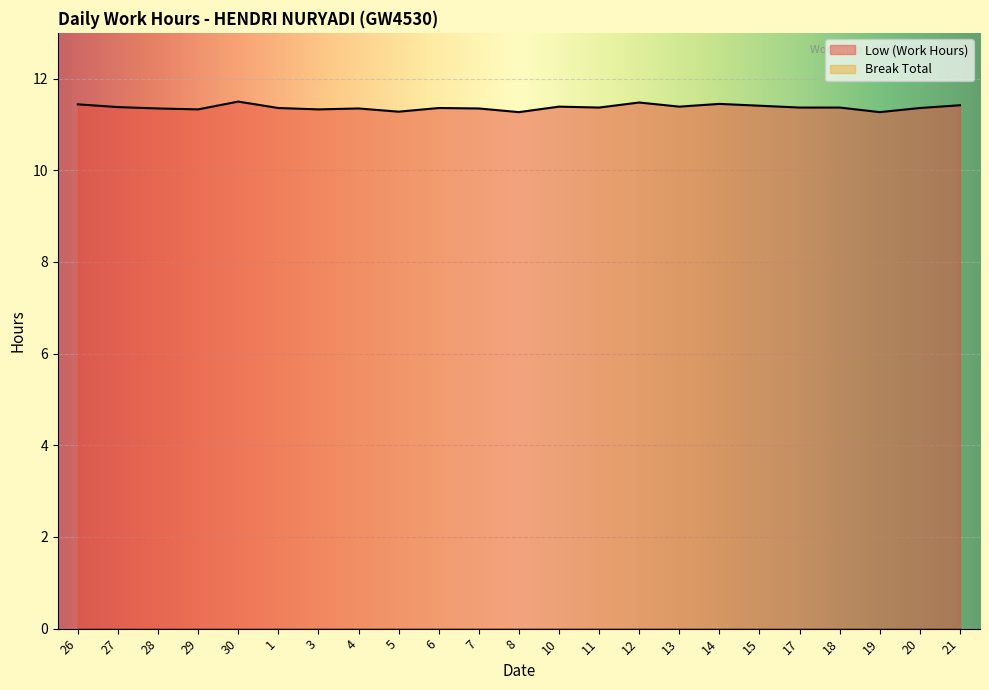

What is the sum of the values at 1 and 10?

22.8